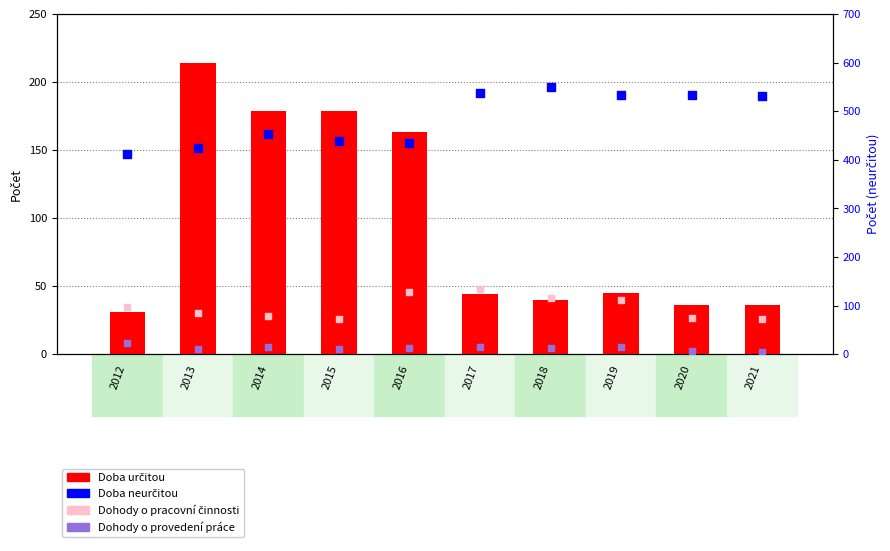

Which series contains the lowest Y value?

Dohody o provedení práce